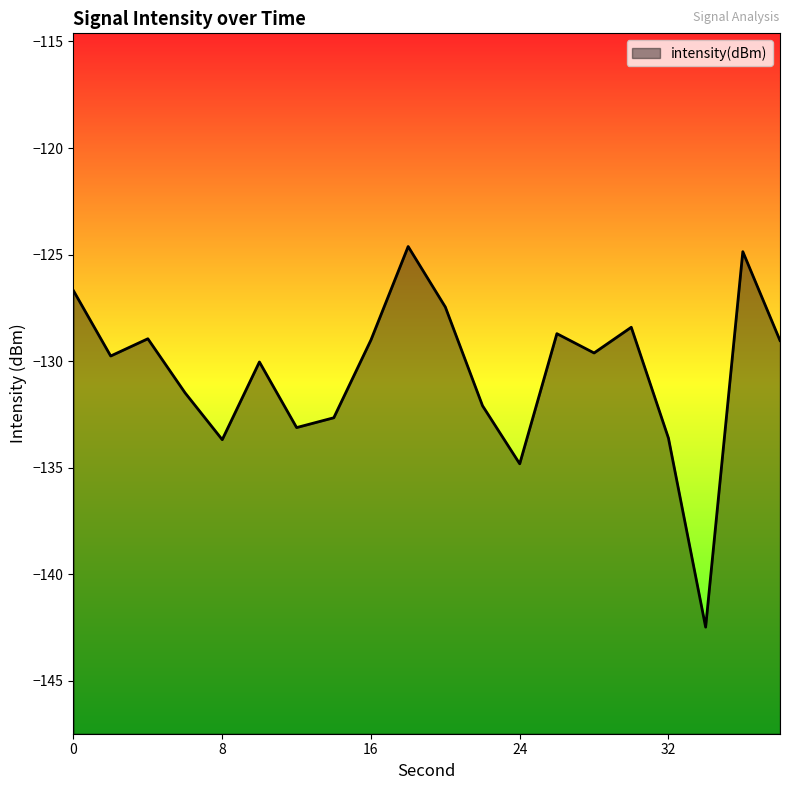

Between 6 and 20, which is larger?

20